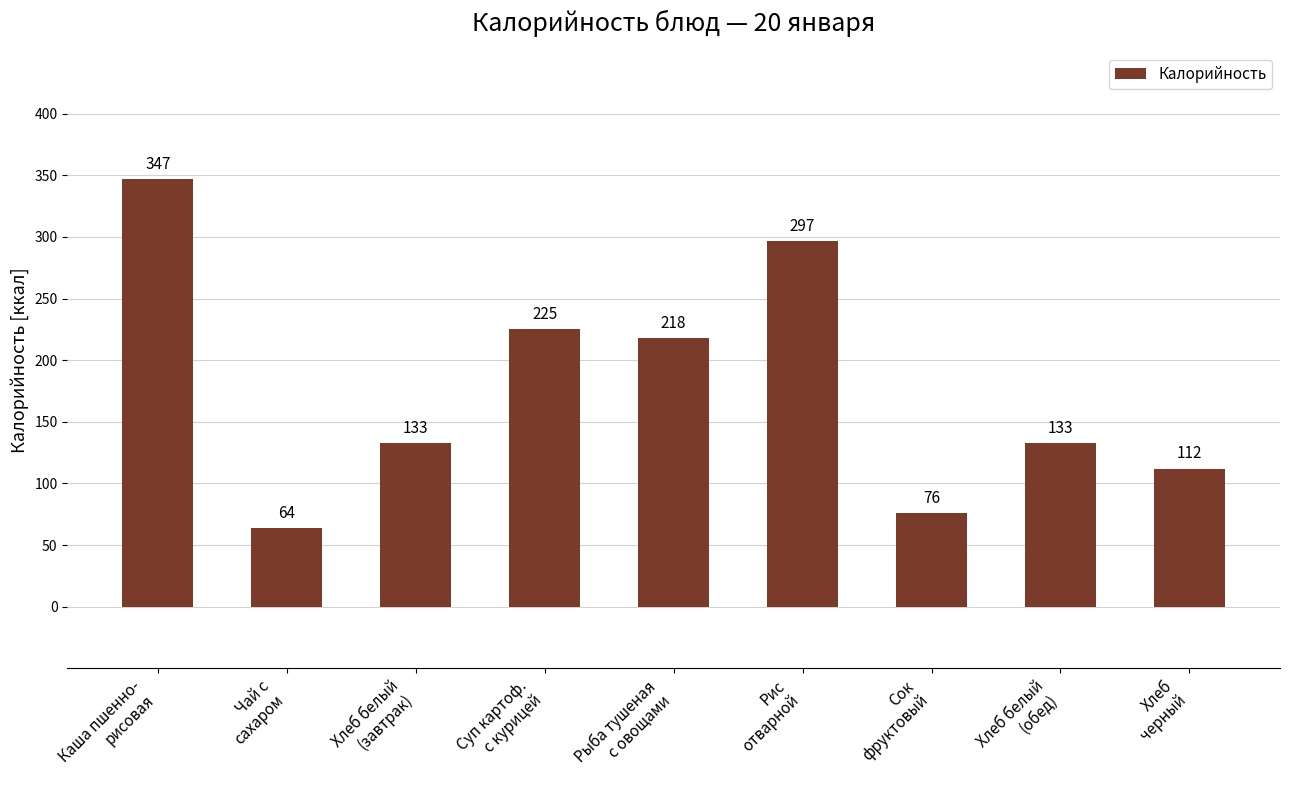

The value at Каша пшенно-
рисовая is 347. True or false?

True